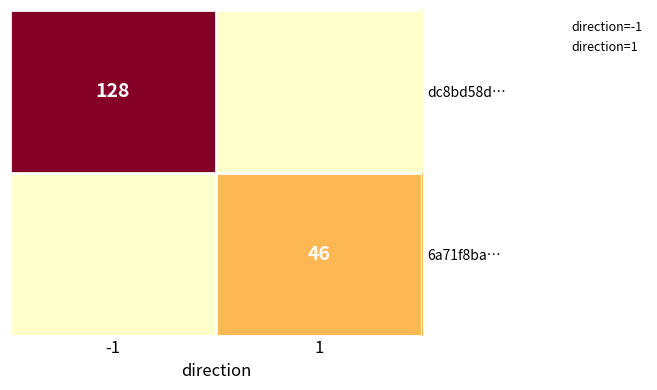

Which has a higher value, -1 or 1?

-1